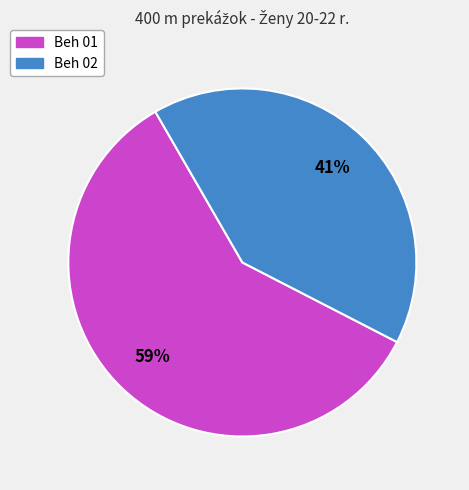

Rank the categories by value from highest to lowest.

Beh 01, Beh 02